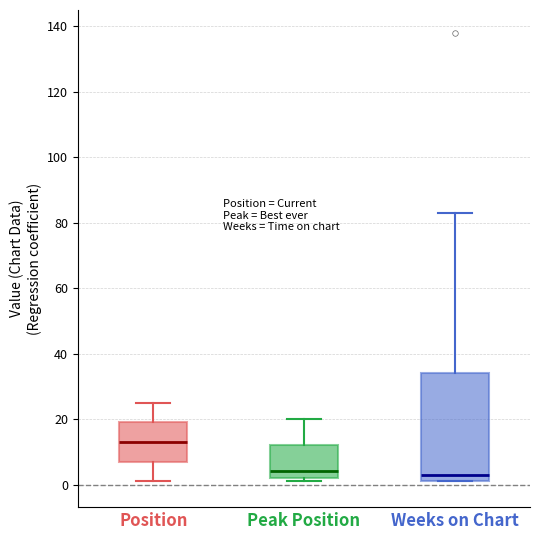

Reading left to right, transcribe this box plot: for each box, give where its median line is, the range the box spans, and where its two whiskers end, as read against the y-axis. The values are not printed on the chart, so give them approximately, as read against the axis.

Position: median 14, box 8 to 20, whiskers 2 to 26
Peak Position: median 4, box 2 to 12, whiskers 2 (just below the box's lower edge) to 20
Weeks on Chart: median 4, box 2 to 34, whiskers 2 to 84